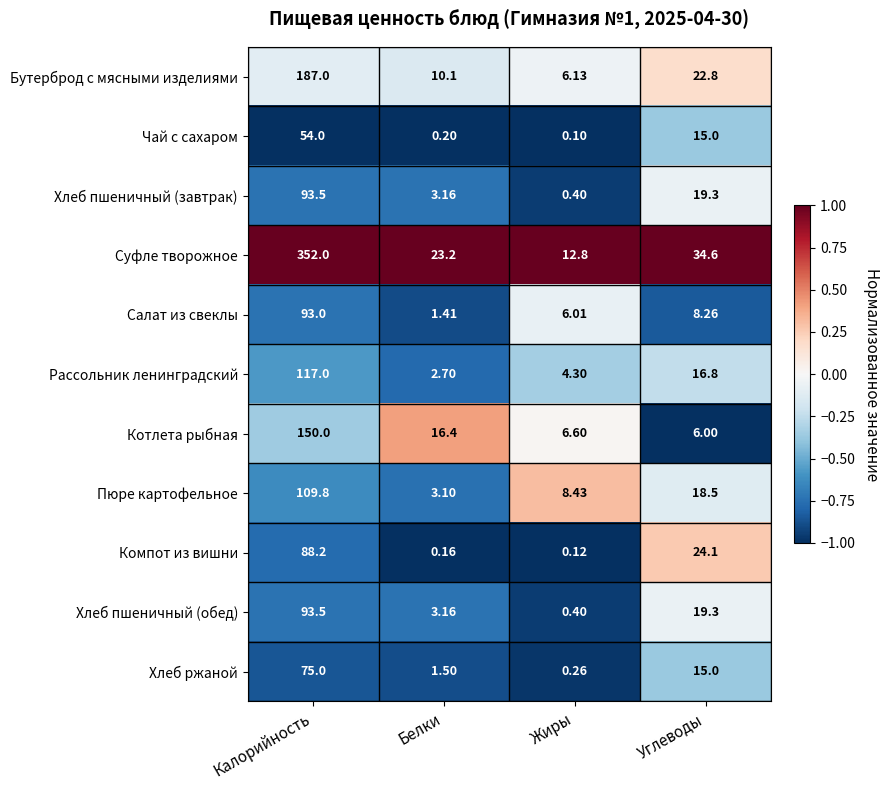

At which category is the sum across all series the highest?

Калорийность